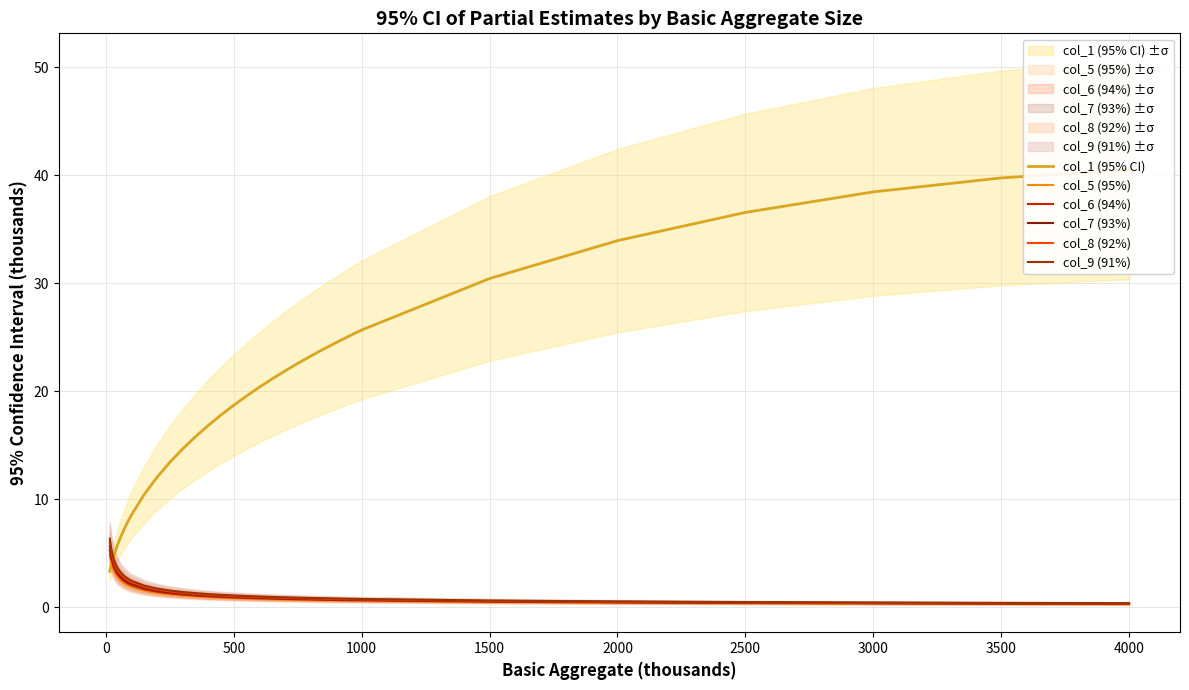

Which has a higher value, 2000 or 2500?

2500